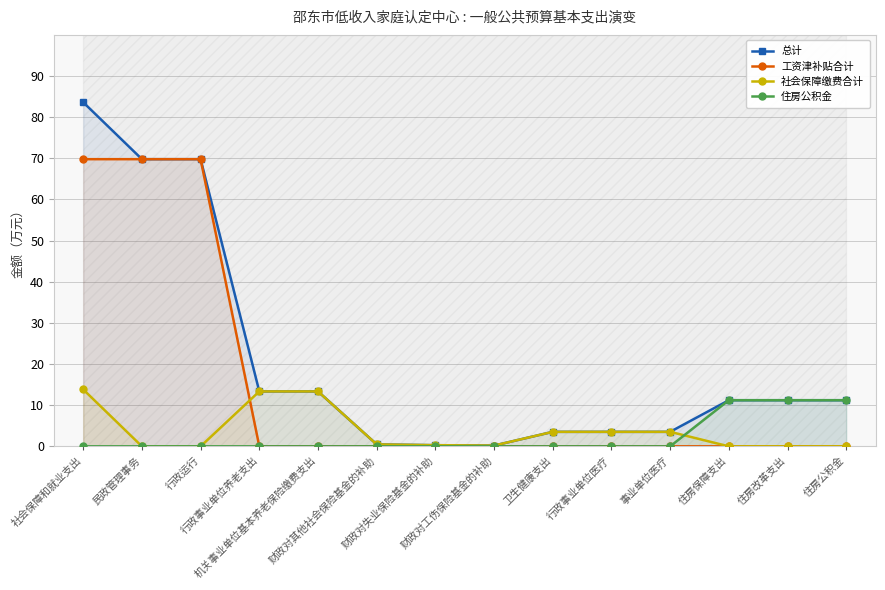

What is the label of the 2nd point from the right?

住房改革支出